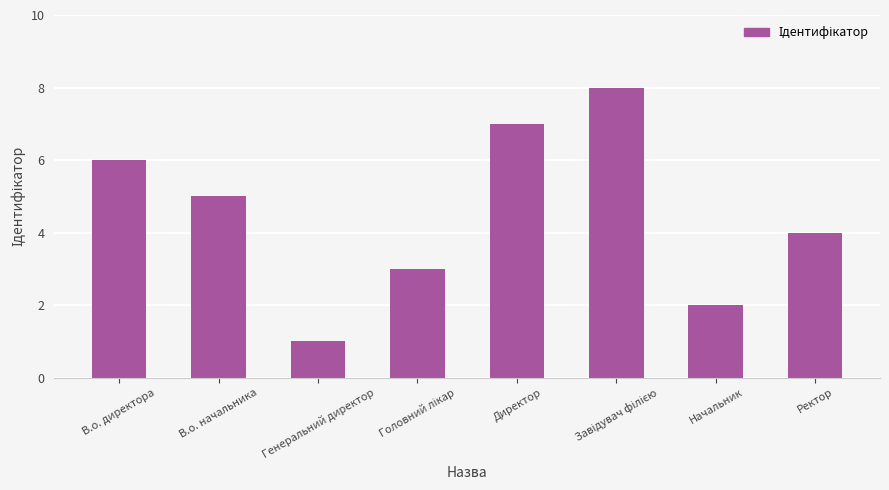

What is the difference between the maximum and second lowest values?

6